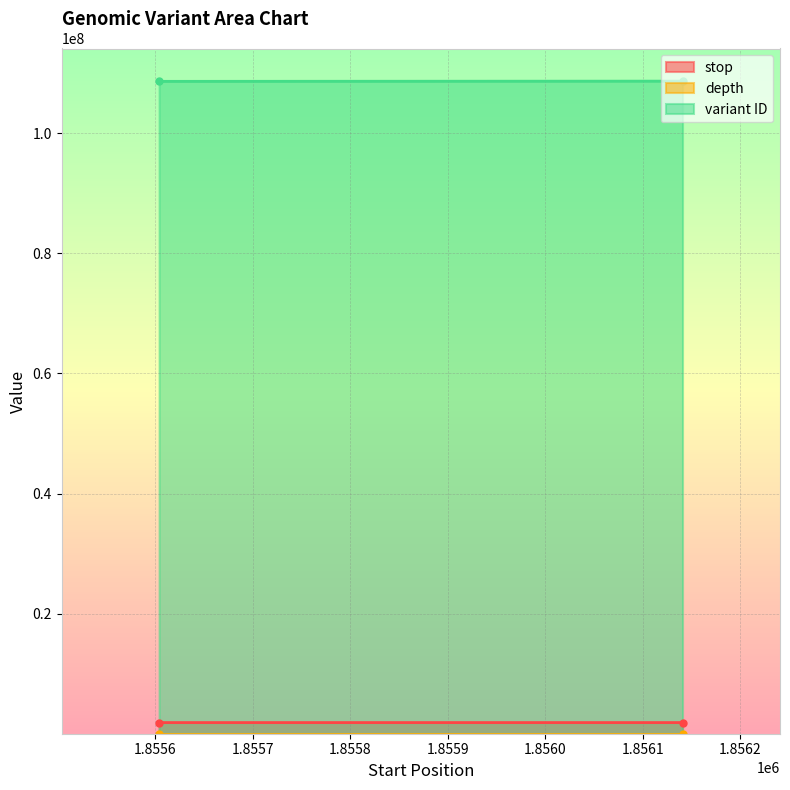

Does the chart display data point markers on the line(s)?

No